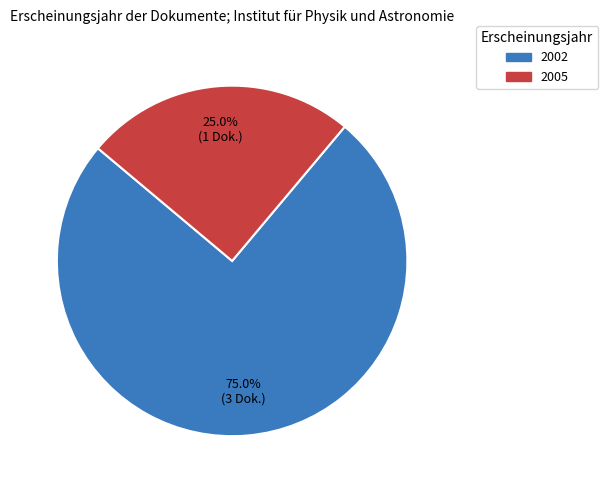

Is there a majority slice in this chart?

Yes